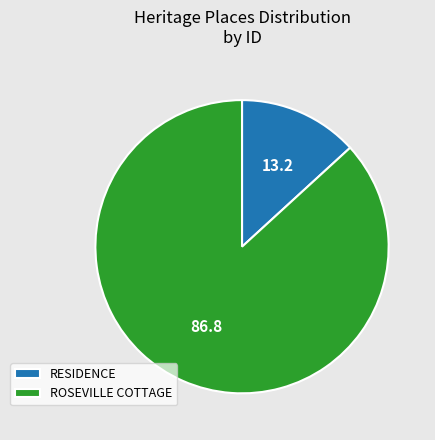

Combined, do ROSEVILLE COTTAGE and RESIDENCE account for over 50%?

Yes